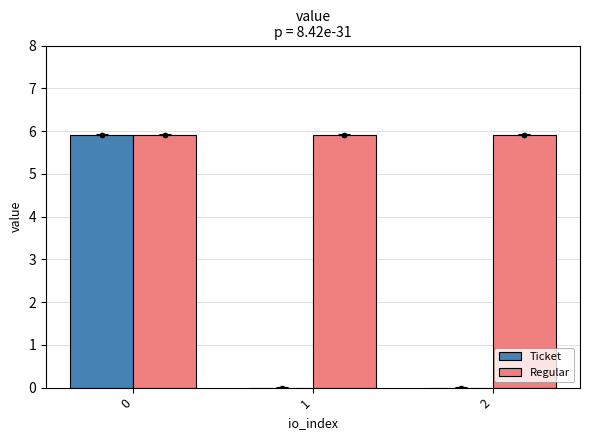

What is the total value across all series at 2?

5.9